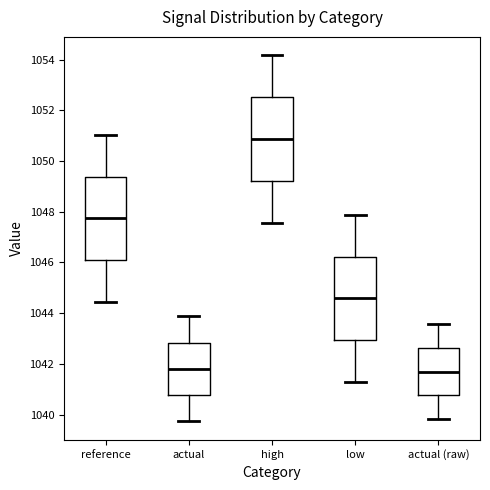

Where does the lower whisker of the box for low end on the y-axis? The values are not printed on the chart, so give them approximately, as read against the axis.

1041.2